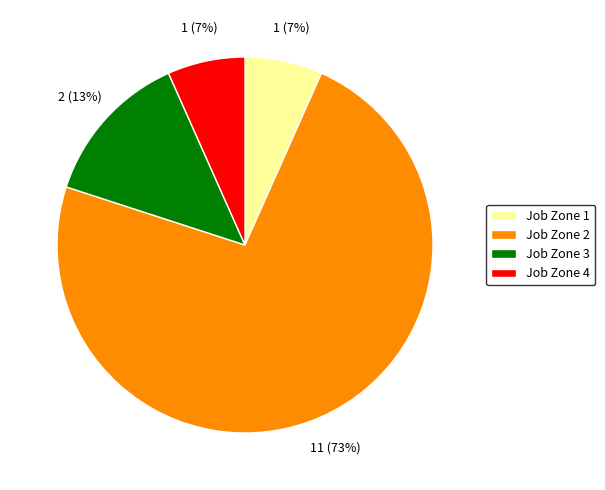

Is the sum of Job Zone 1 and Job Zone 2 greater than half?

Yes